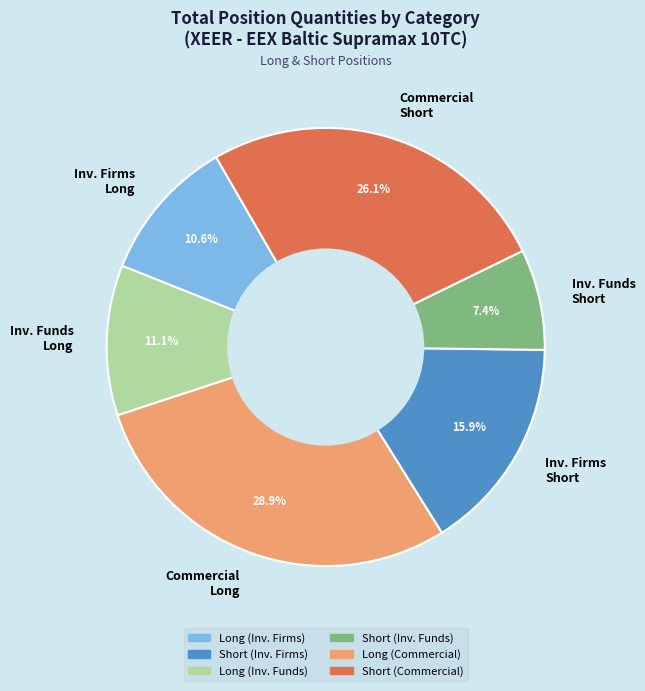

Which slice is the largest?

Commercial Long